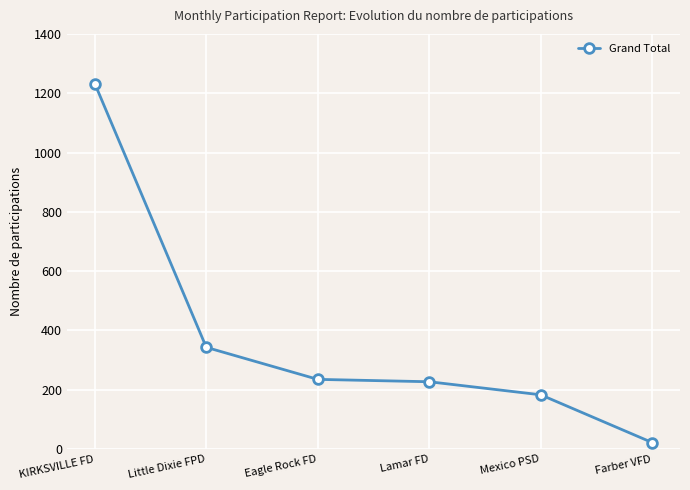

Reading right to left, list all the values displayed in this chart.

Farber VFD=22	Mexico PSD=183	Lamar FD=227	Eagle Rock FD=235	Little Dixie FPD=343	KIRKSVILLE FD=1232